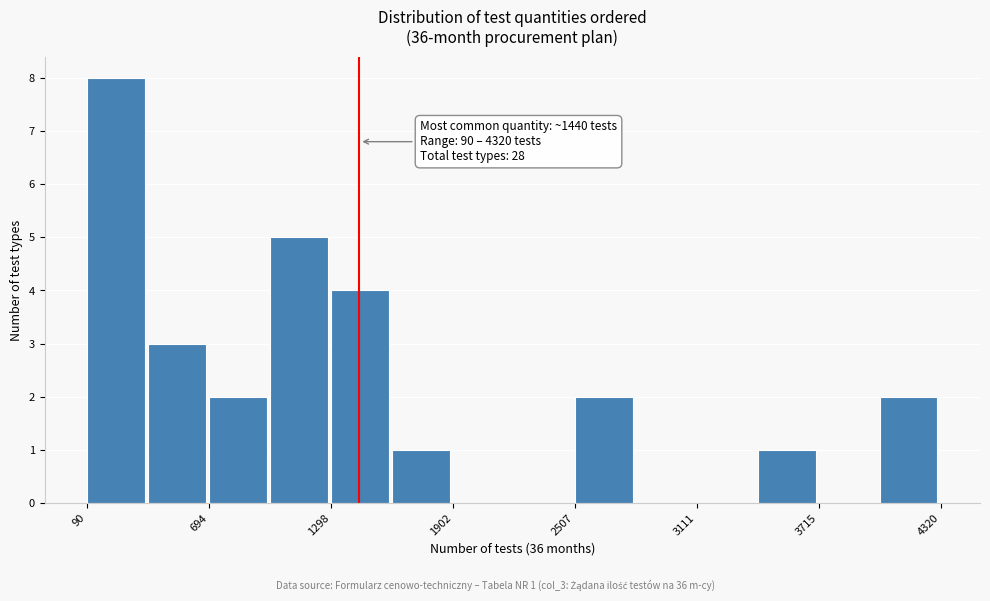

Around what value on the x-axis is the tallest bar? Give the approximate position of its centre, as read against the axis.

200